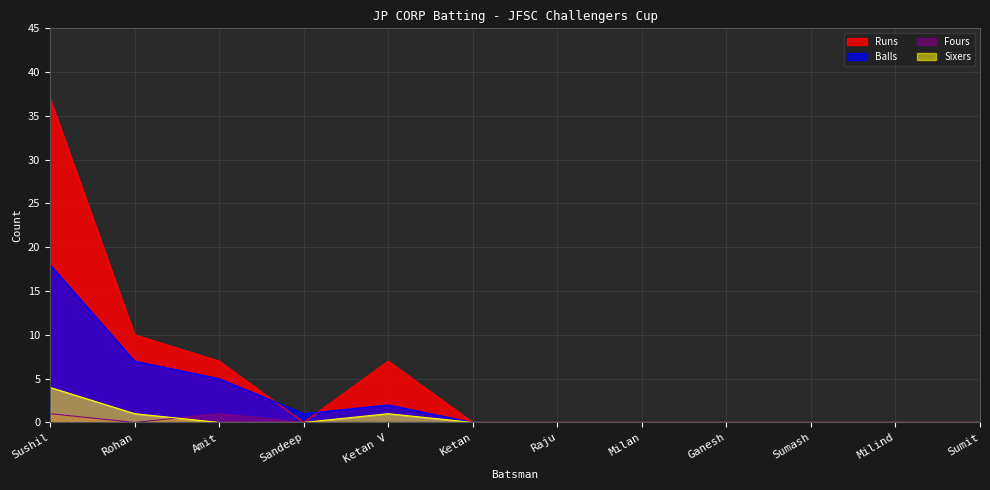

The value of Balls at Sumit is 10. True or false?

False